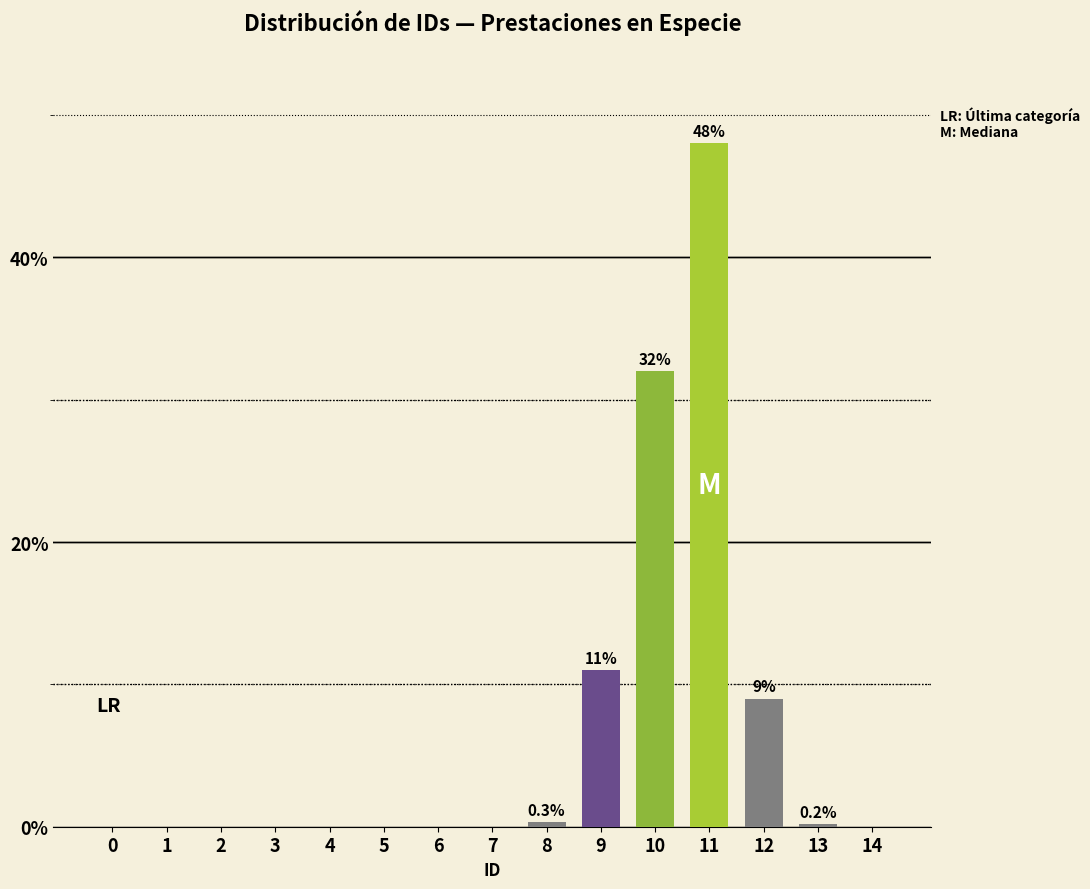

Which label corresponds to the largest value in the chart?

11